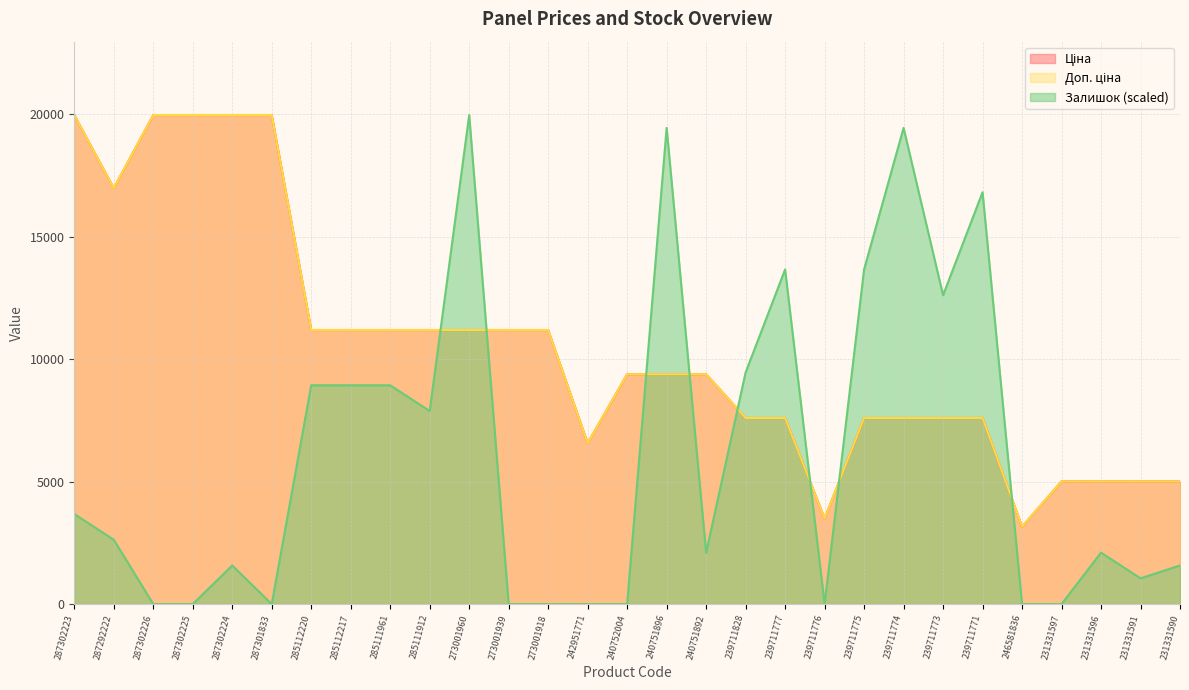

What is the value of the Залишок point at the 23rd from the left?

12608.9